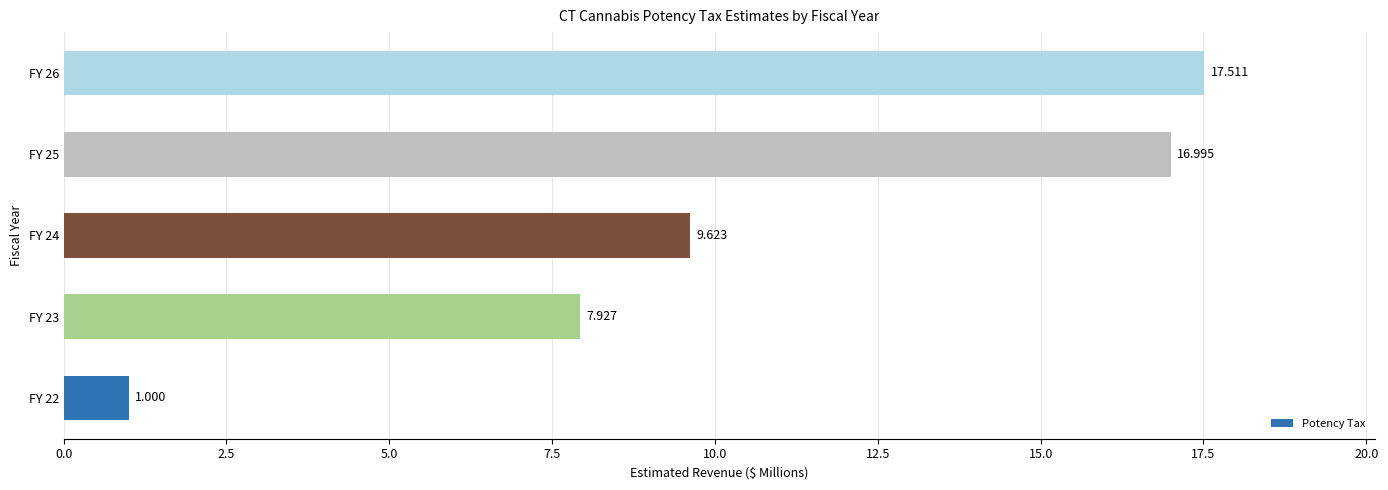

Count the number of data series in this chart.

1